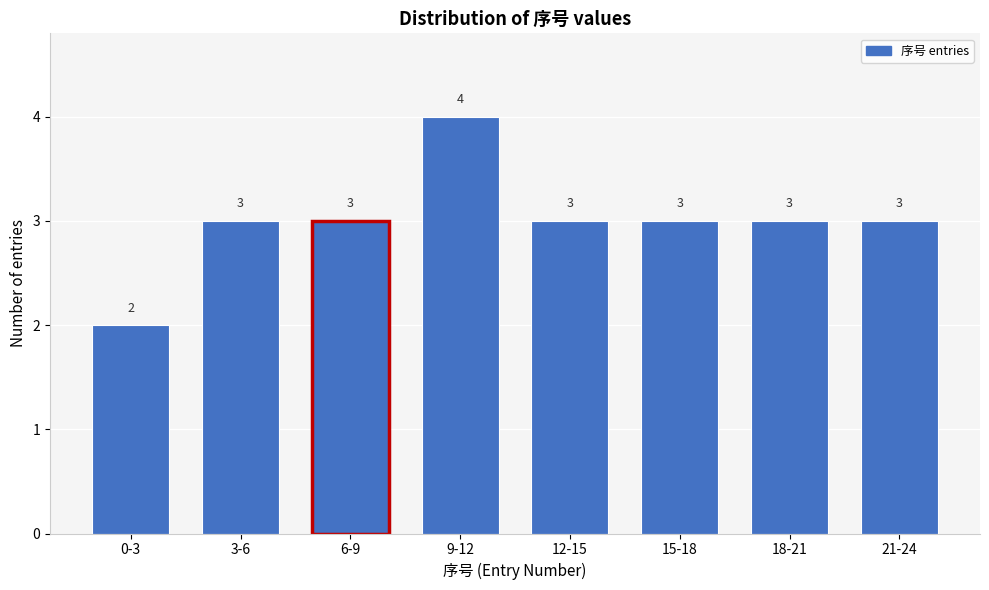

Reading left to right, extract all data points from this chart.

2	3	3	4	3	3	3	3